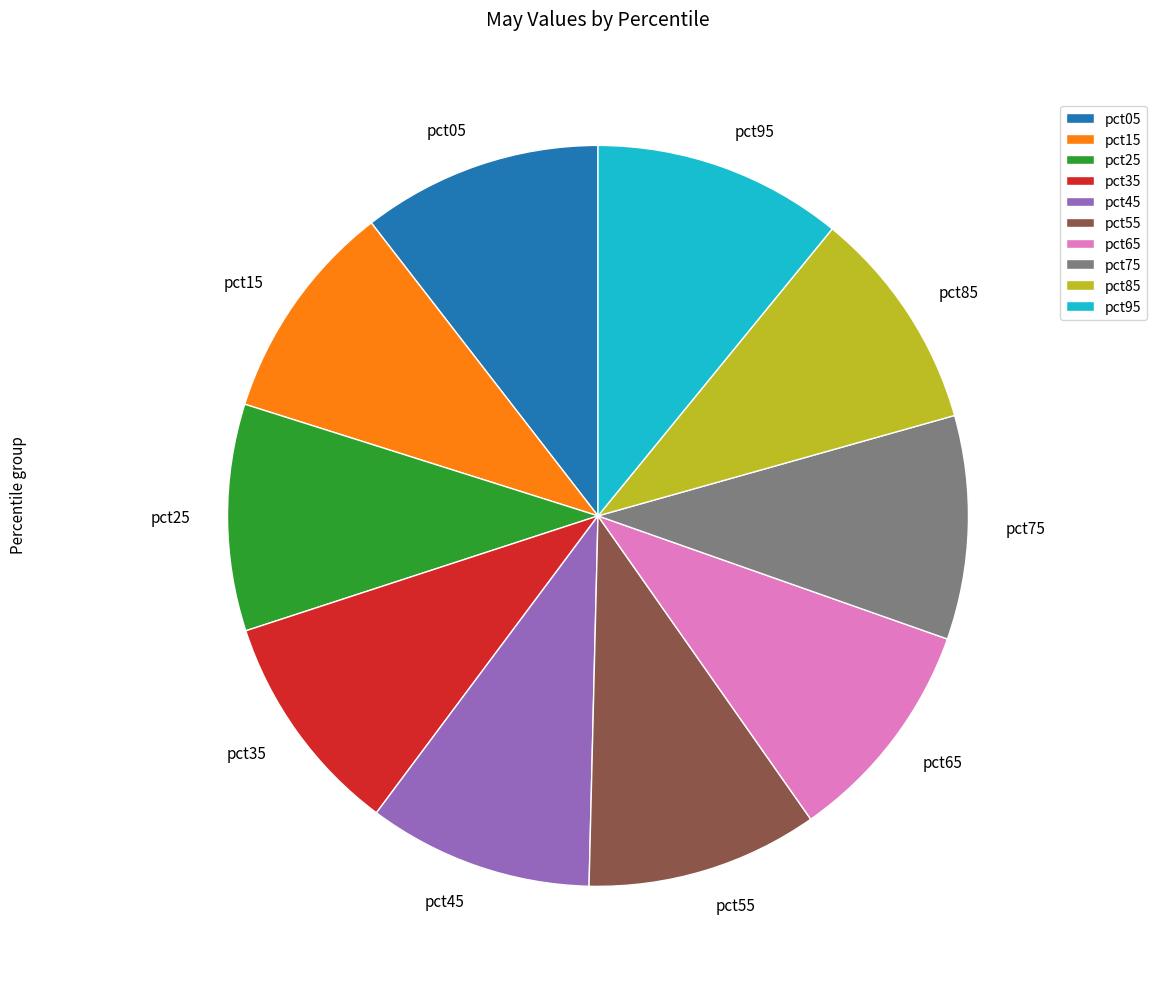

Does pct65 account for over 50% of the chart?

No